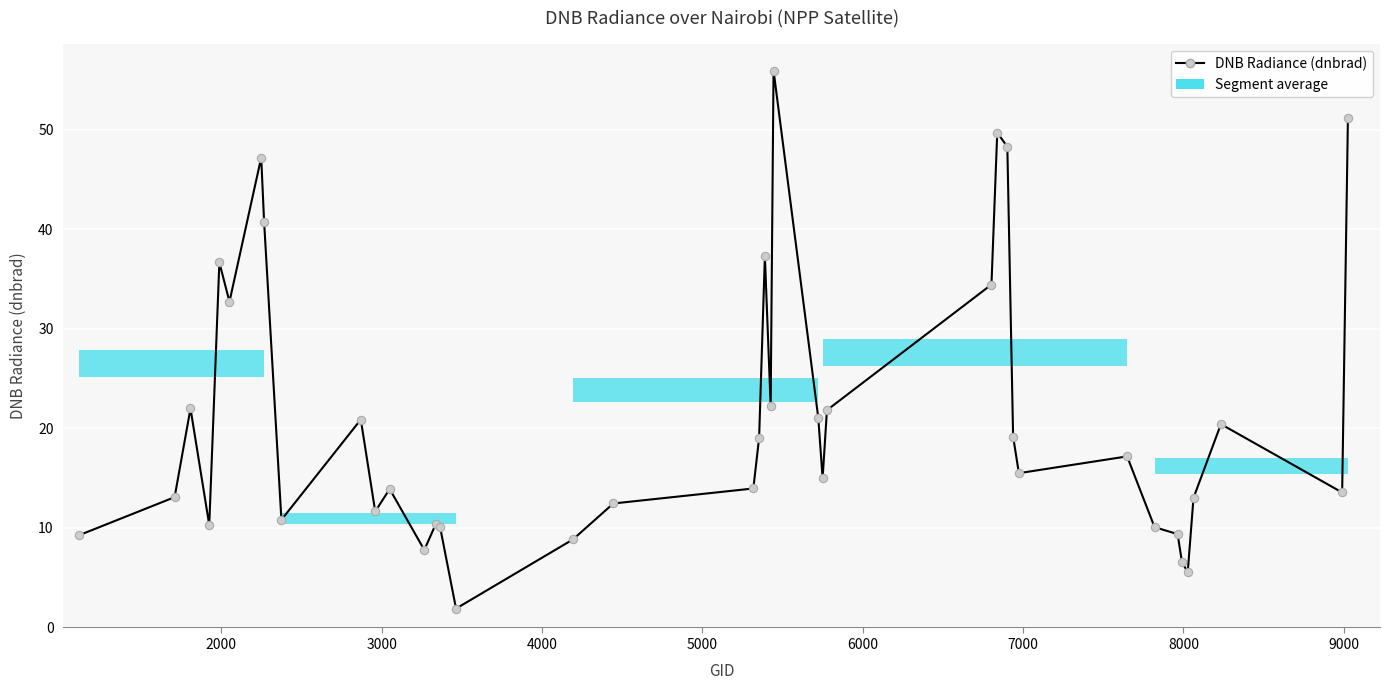

Is this an area chart (filled region under the line)?

No